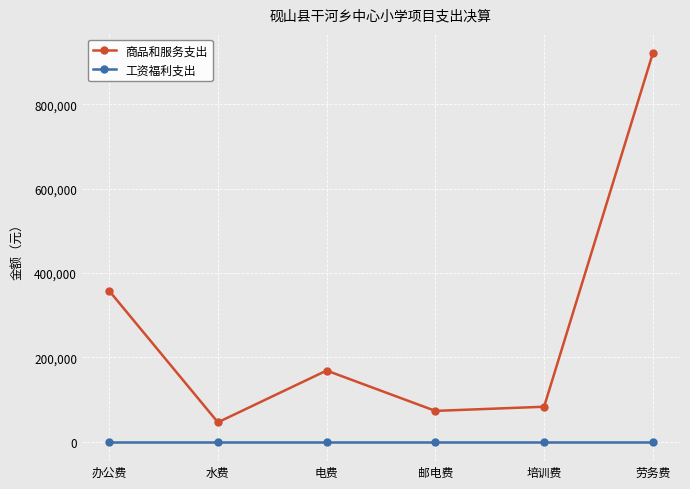

What position from the right is 水费?

5